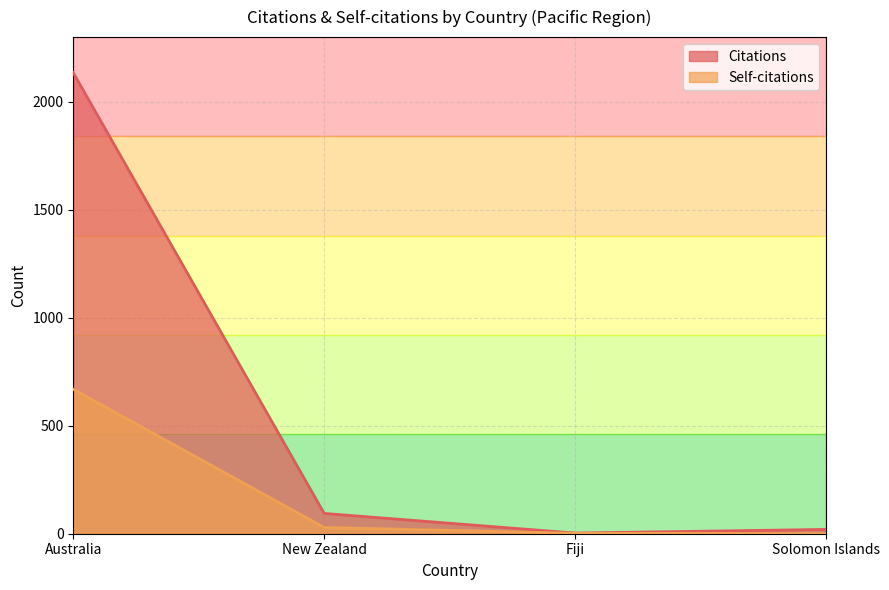

How many lines are shown in the chart?

2